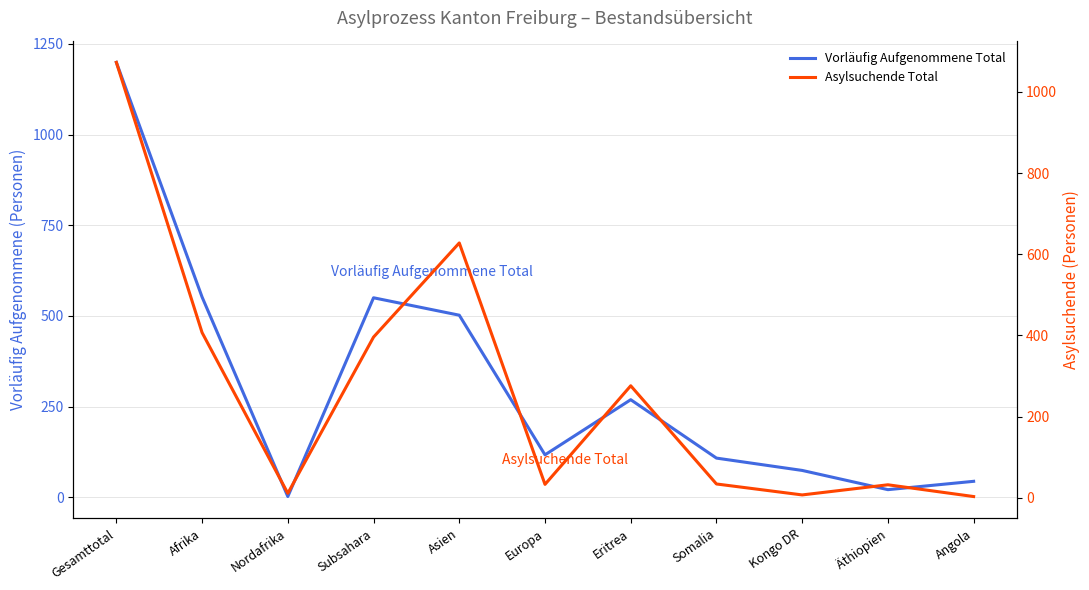

What is the value of the Asylsuchende Total point at the 11th from the left?

3